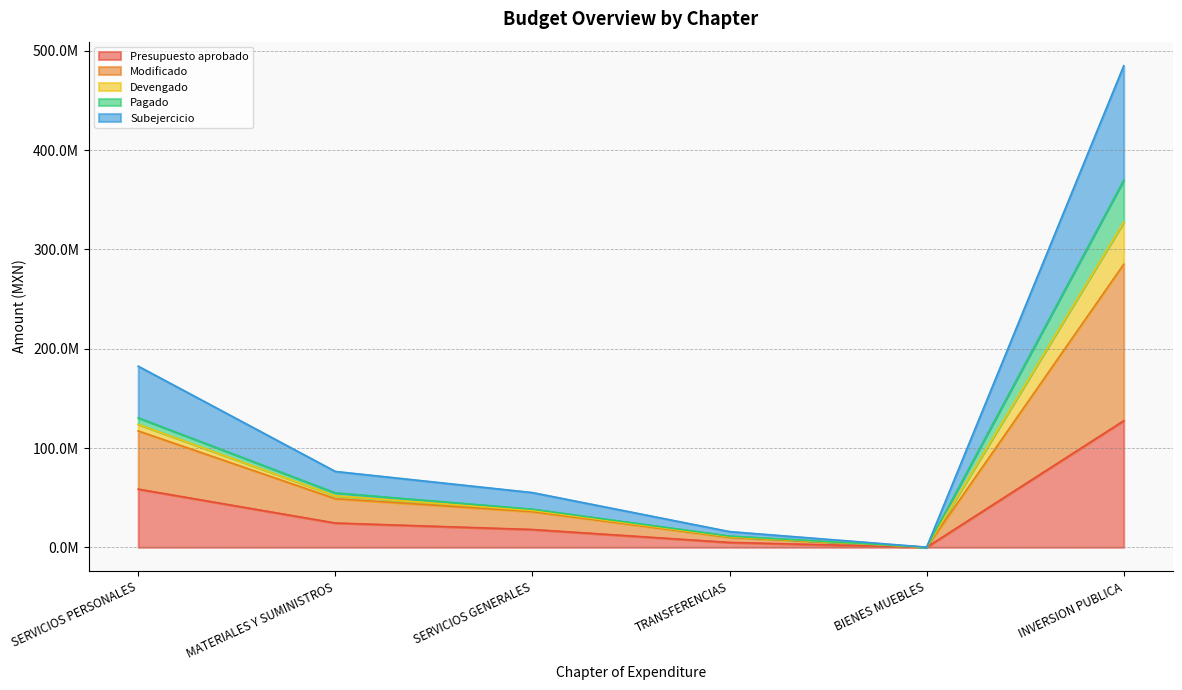

What is the difference between the maximum and minimum values in the Presupuesto aprobado series?

127438115.8